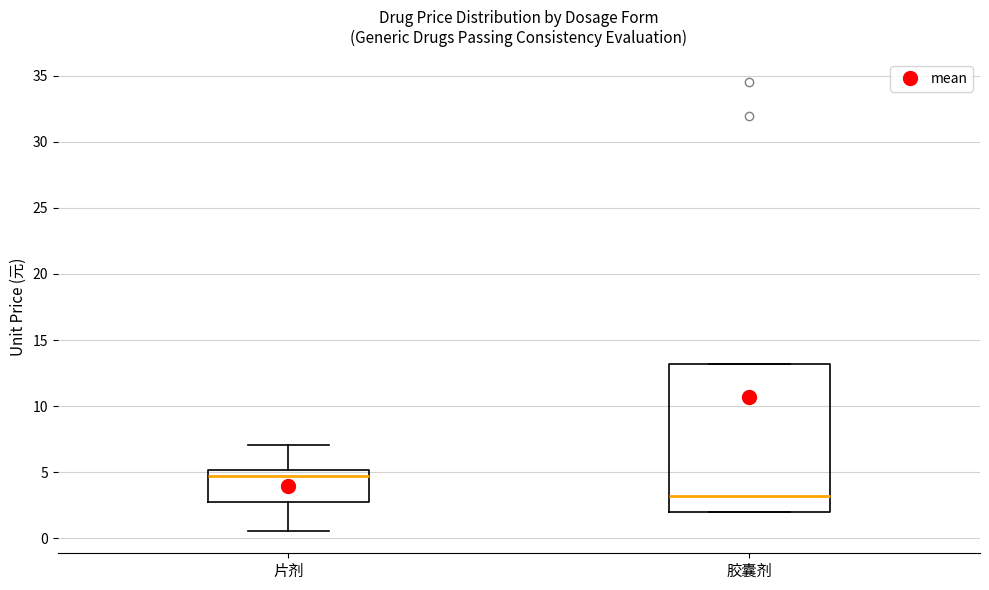

Which box has the lowest median line?

胶囊剂